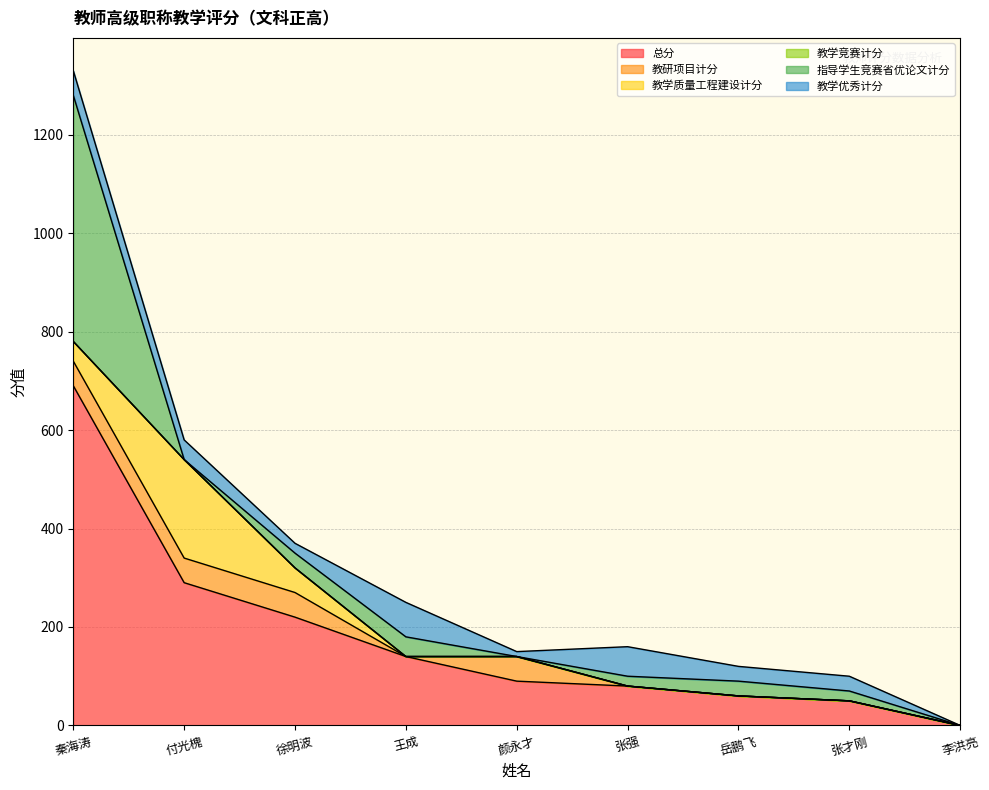

Which series has the largest total across all categories?

总分